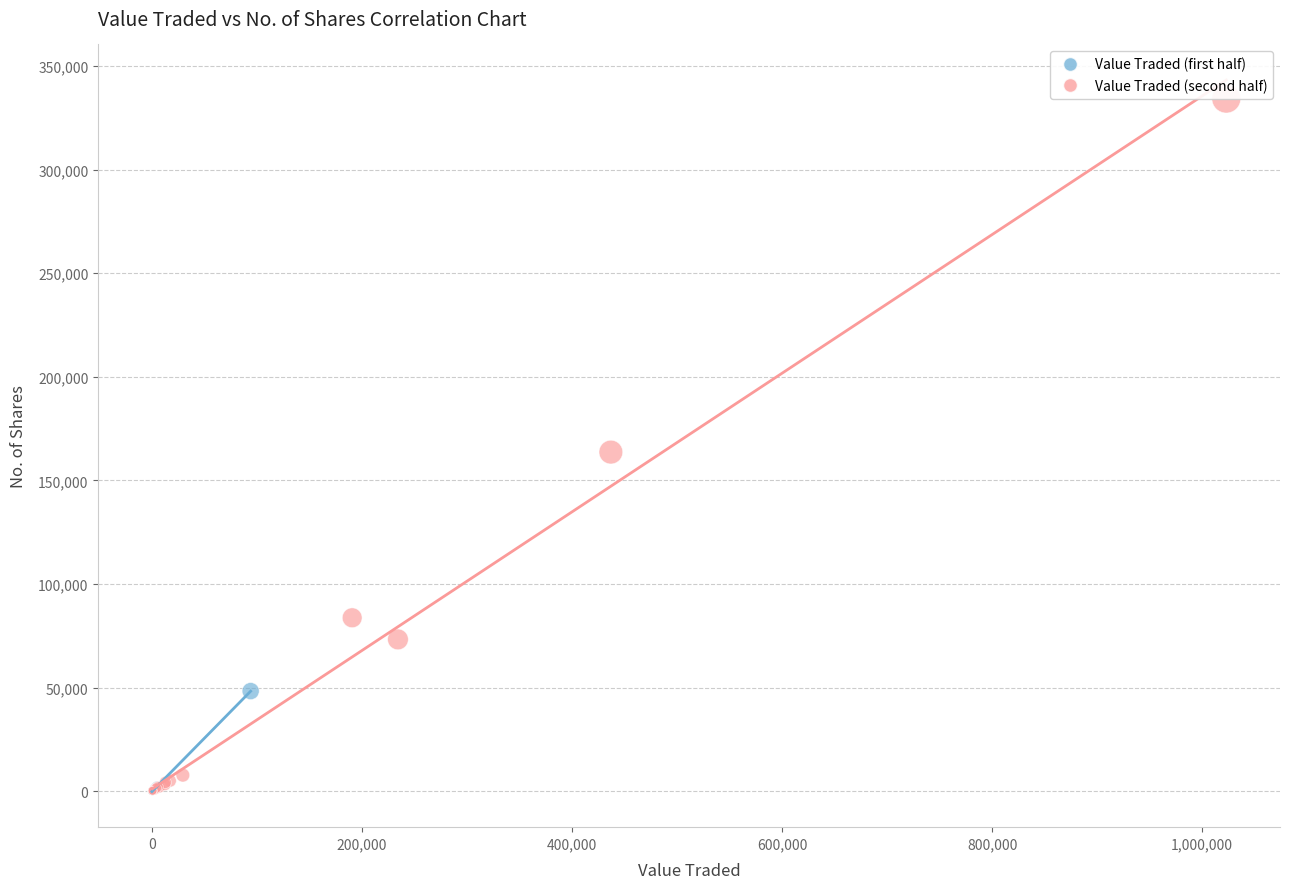

Which series contains the highest Y value?

Value Traded (second half)